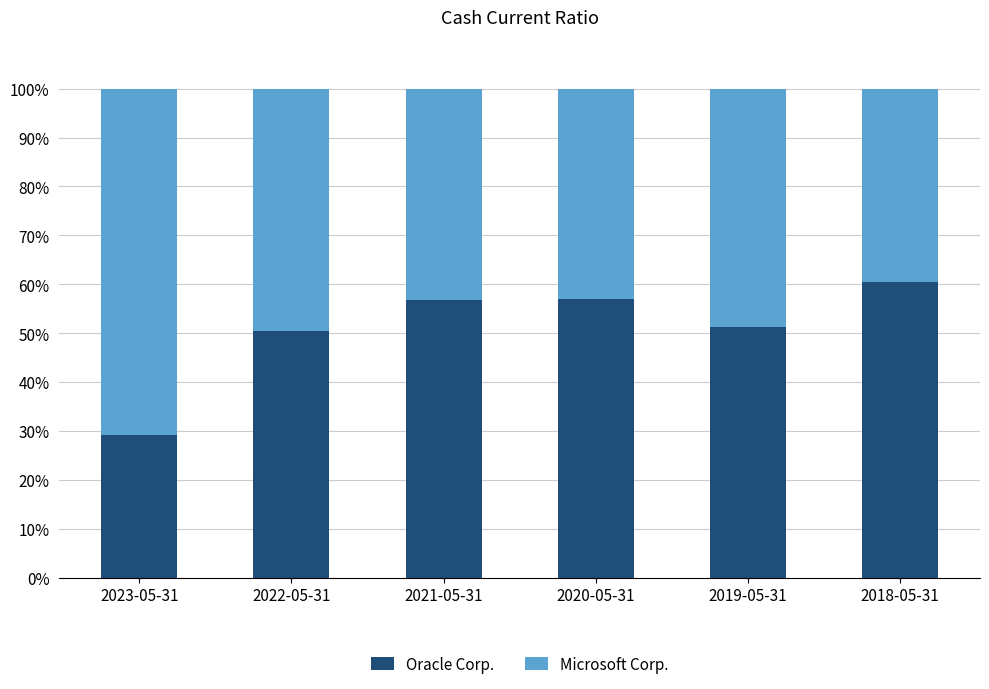

What is the sum of all Oracle Corp. values?

305.0